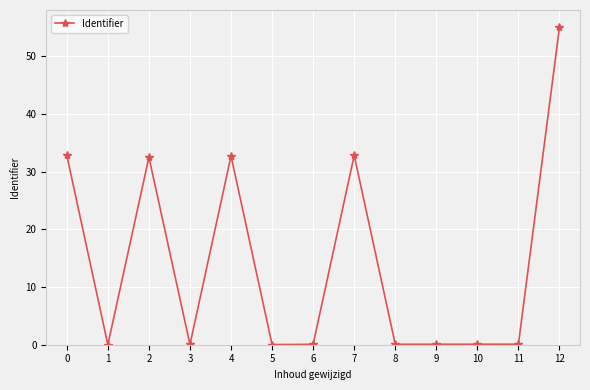

Where is the first local minimum?

1